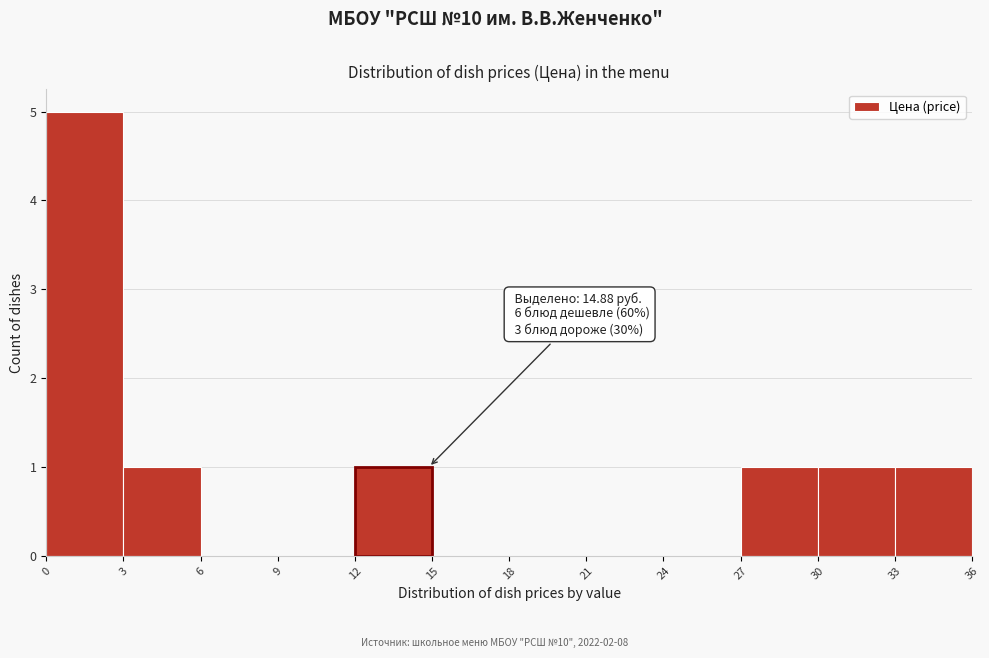

Which range on the x-axis has the tallest bar?

0 to 3